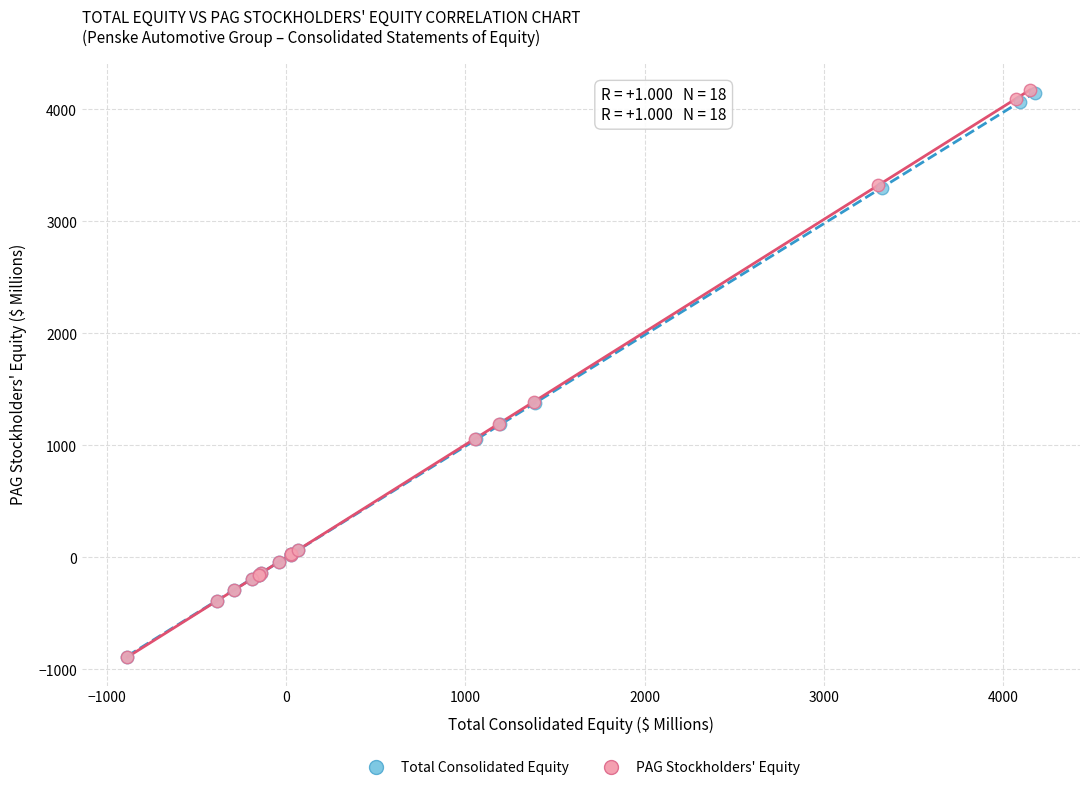

Which series has the widest spread of Y values?

PAG Stockholders' Equity